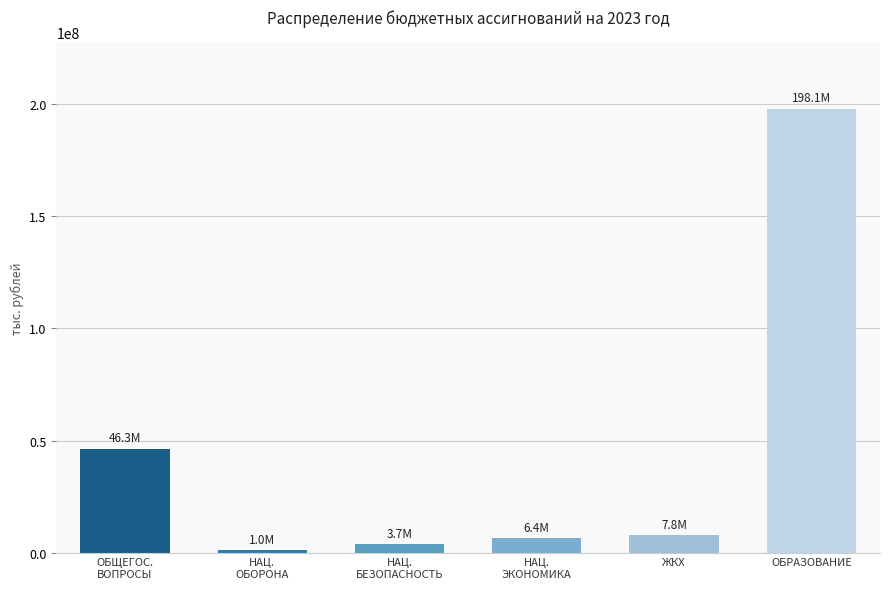

Which label corresponds to the largest value in the chart?

ОБРАЗОВАНИЕ